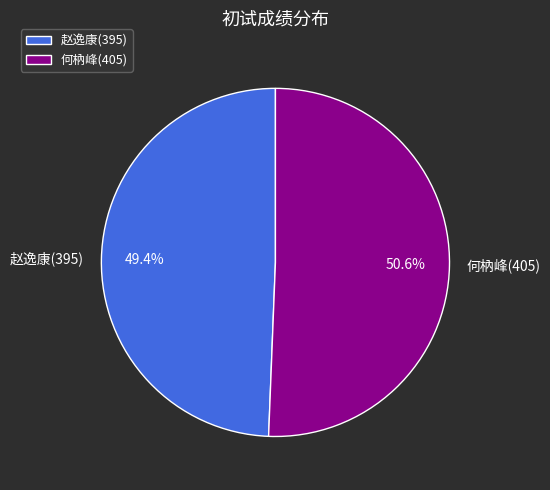

What is the ratio of the value at 何枘峰(405) to the value at 赵逸康(395)?

1.0